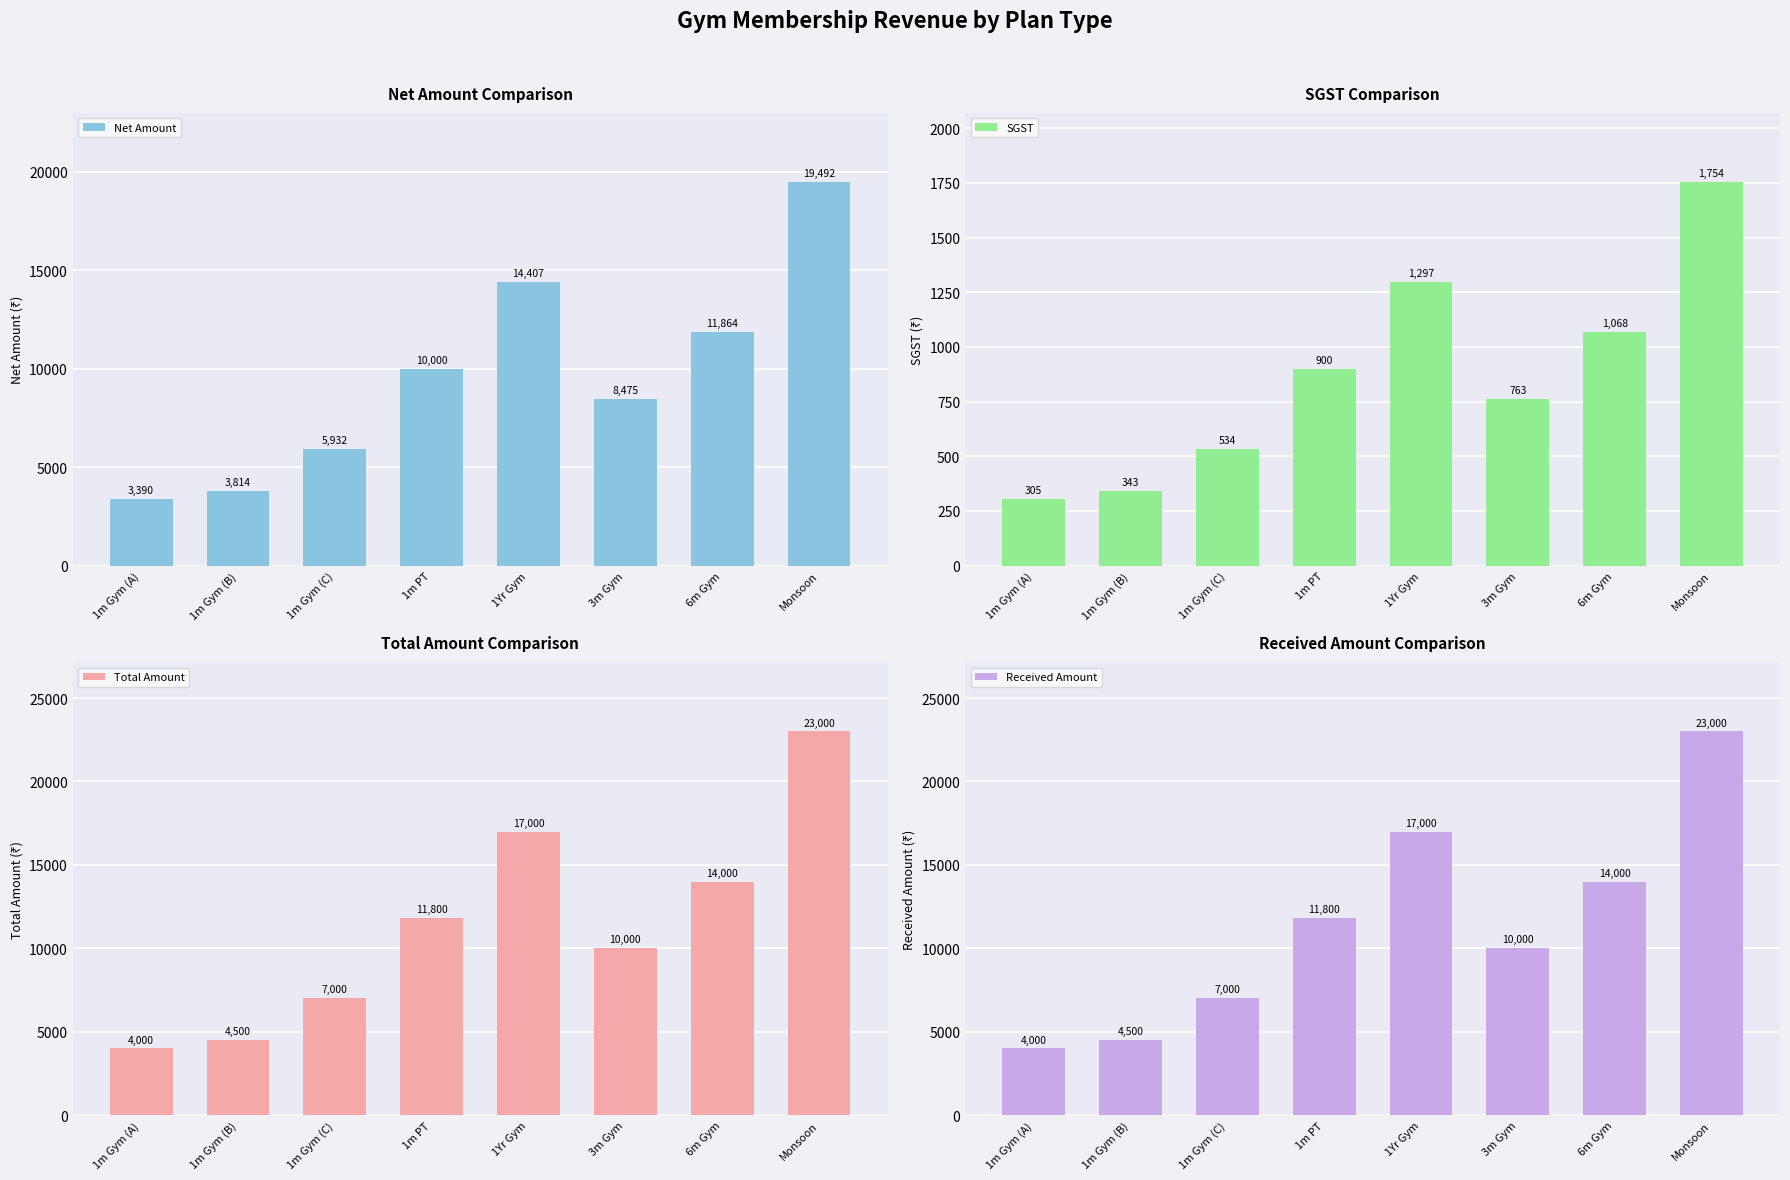

Reading left to right, list all the values displayed in this chart.

Net Amount: 1m Gym (A)=3389.8	1m Gym (B)=3813.6	1m Gym (C)=5932.2	1m PT=10000.0	1Yr Gym=14406.8	3m Gym=8474.6	6m Gym=11864.4	Monsoon=19491.5
SGST: 1m Gym (A)=305.1	1m Gym (B)=343.2	1m Gym (C)=533.9	1m PT=900.0	1Yr Gym=1296.6	3m Gym=762.7	6m Gym=1067.8	Monsoon=1754.2
Total Amount: 1m Gym (A)=4000.0	1m Gym (B)=4500.0	1m Gym (C)=7000.0	1m PT=11800.0	1Yr Gym=17000.0	3m Gym=10000.0	6m Gym=14000.0	Monsoon=23000.0
Received Amount: 1m Gym (A)=4000.0	1m Gym (B)=4500.0	1m Gym (C)=7000.0	1m PT=11800.0	1Yr Gym=17000.0	3m Gym=10000.0	6m Gym=14000.0	Monsoon=23000.0